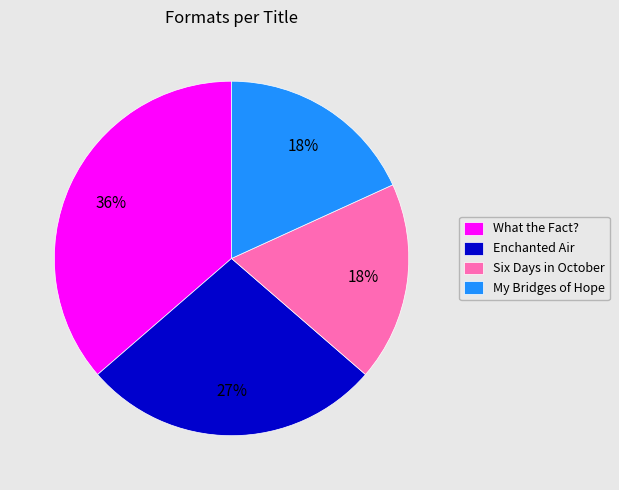

Combined, do What the Fact? and Six Days in October account for over 50%?

Yes